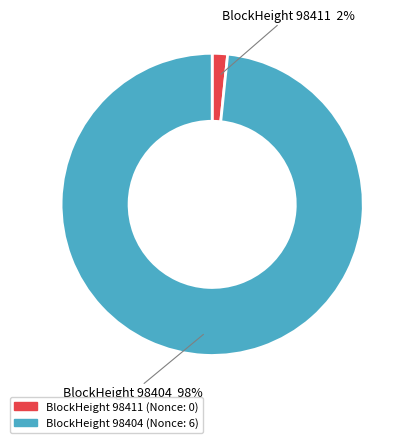

To the nearest percent, what is the average slice percentage?

50%